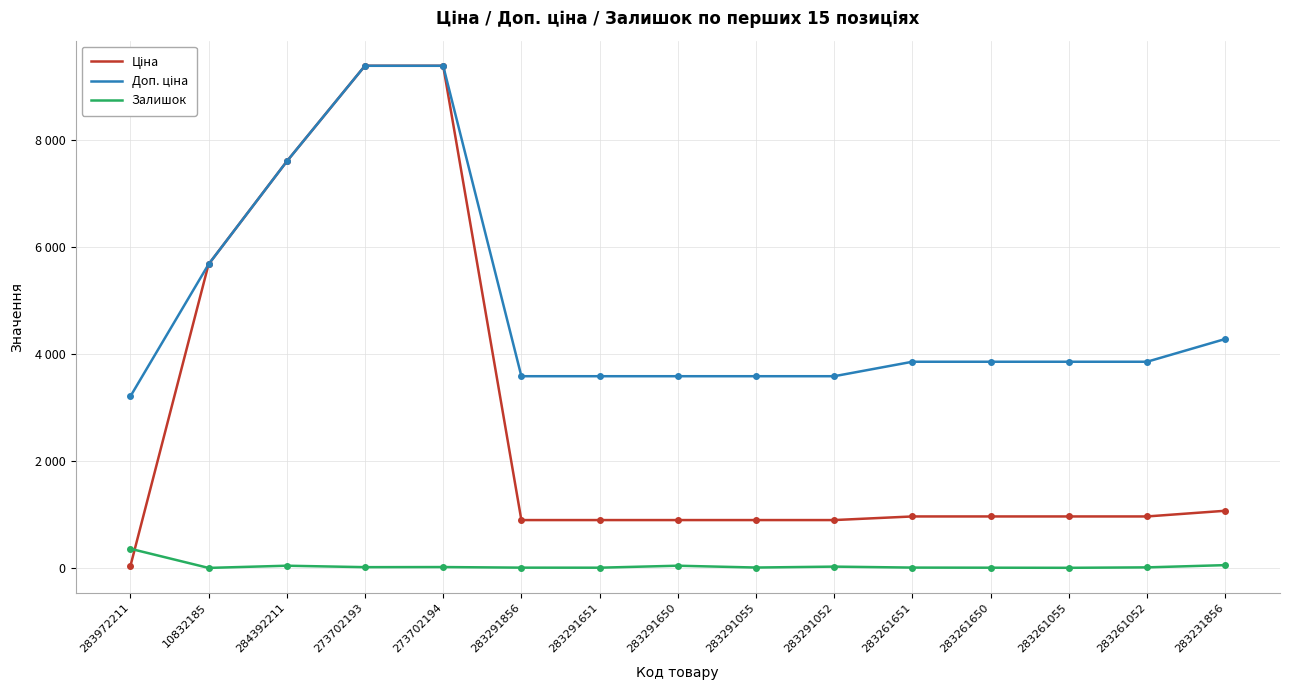

The Ціна series shows 1670.2 at 283261651. True or false?

False